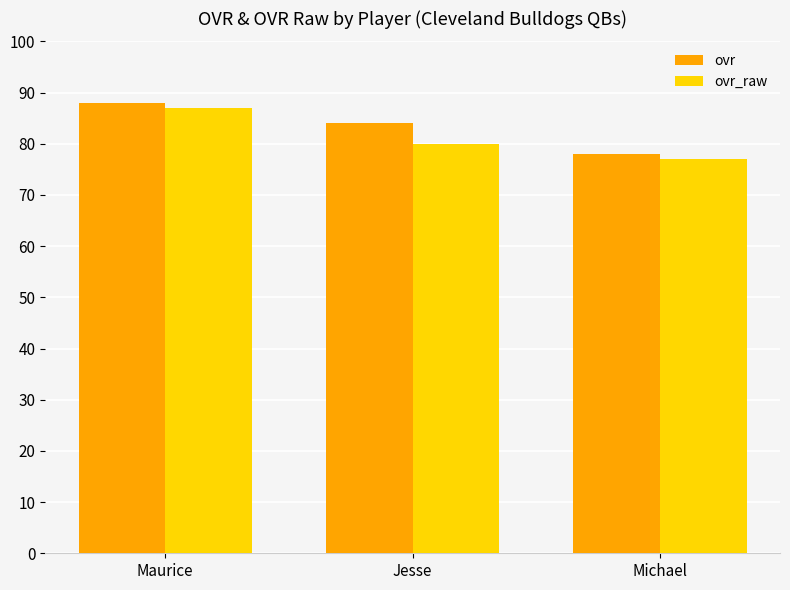

Where does the ovr series first go above 84?

Maurice